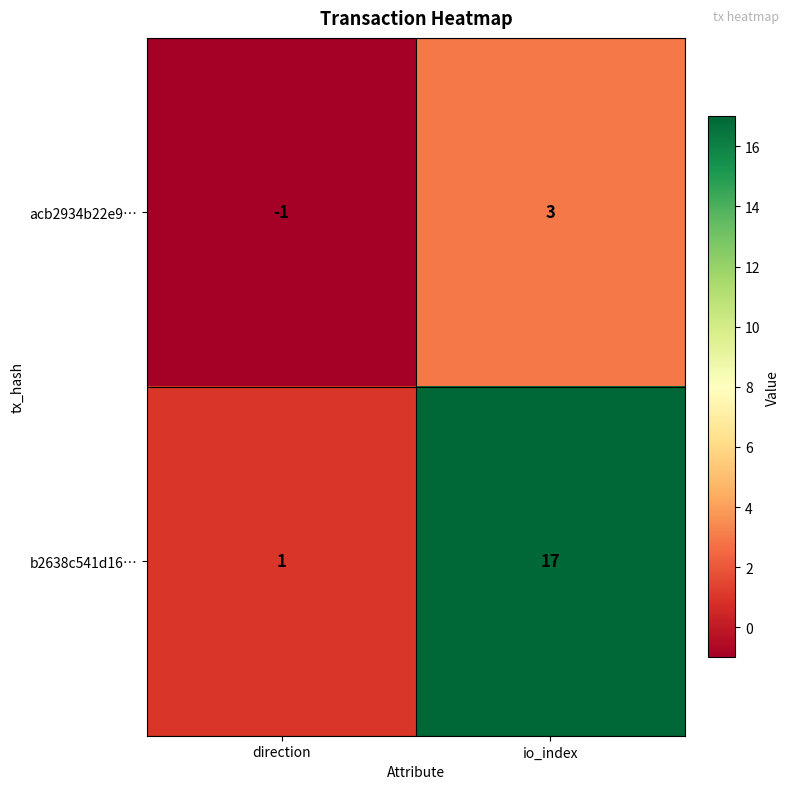

True or false: acb2934b22e9… has a value of -1 at direction.

True